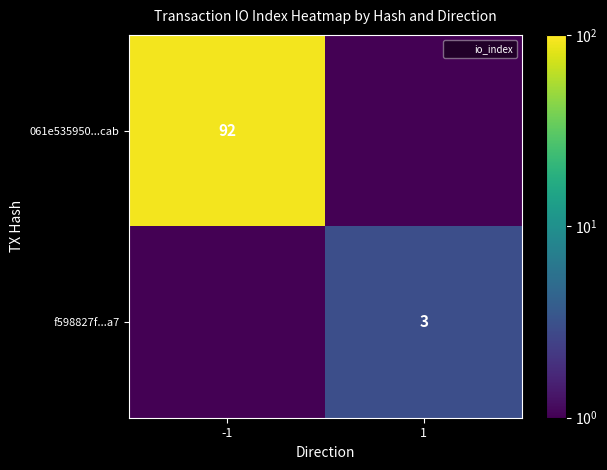

What is the sum of the 061e535950...cab values at -1 and 1?

92.5